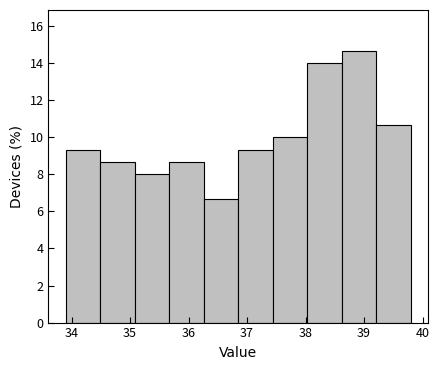

Reading left to right, list every bar in this chart as the range it spans on the x-axis followed by its height. Neither the bar edges nor the heights are printed on the chart, so give them approximately, as read against the axes.

33.90 to 34.49: 9.4
34.49 to 35.08: 8.6
35.08 to 35.67: 8.0
35.67 to 36.26: 8.6
36.26 to 36.85: 6.6
36.85 to 37.44: 9.4
37.44 to 38.03: 10.0
38.03 to 38.62: 14.0
38.62 to 39.21: 14.6
39.21 to 39.80: 10.6